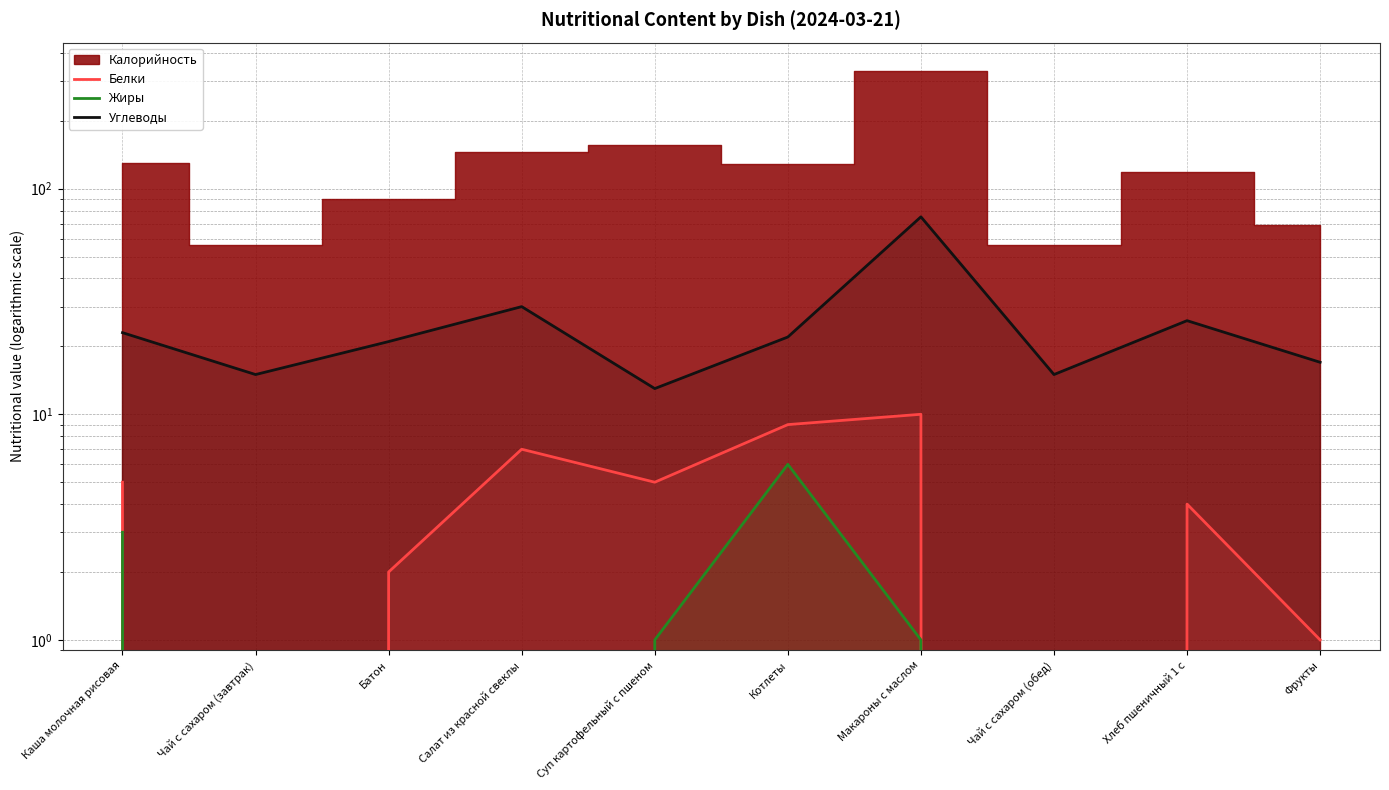

What is the highest value of the Жиры series?

6